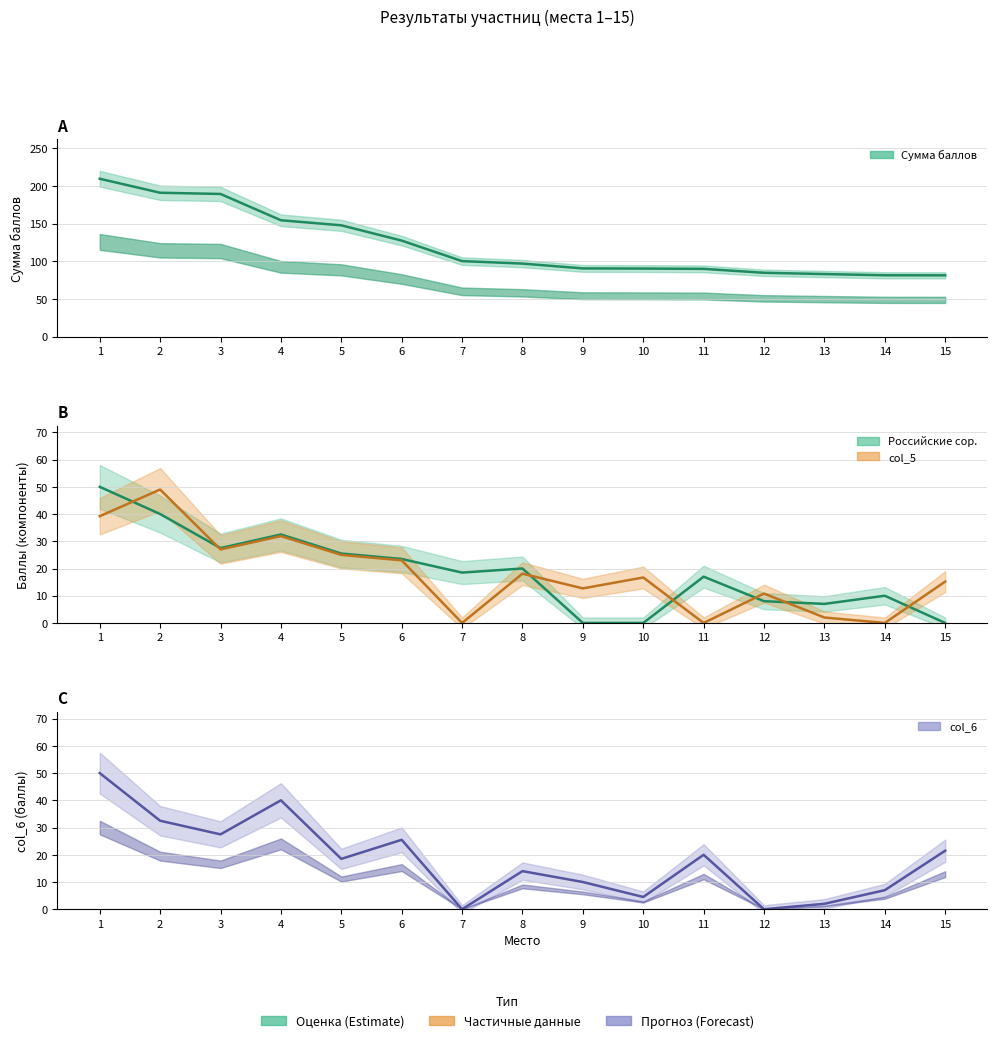

Is the value of Сумма баллов at 11 greater than the value of col_6 at 3?

Yes